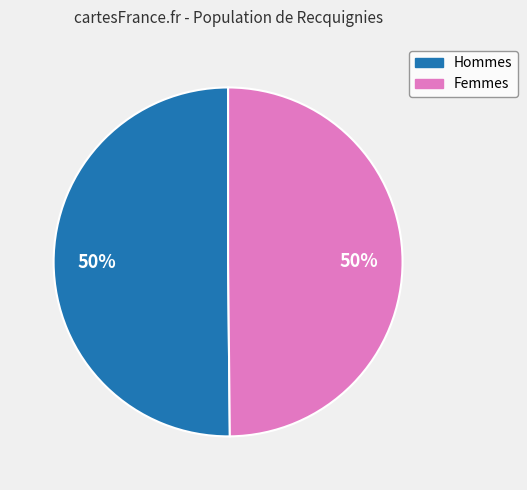

Count the number of slices in the pie.

2